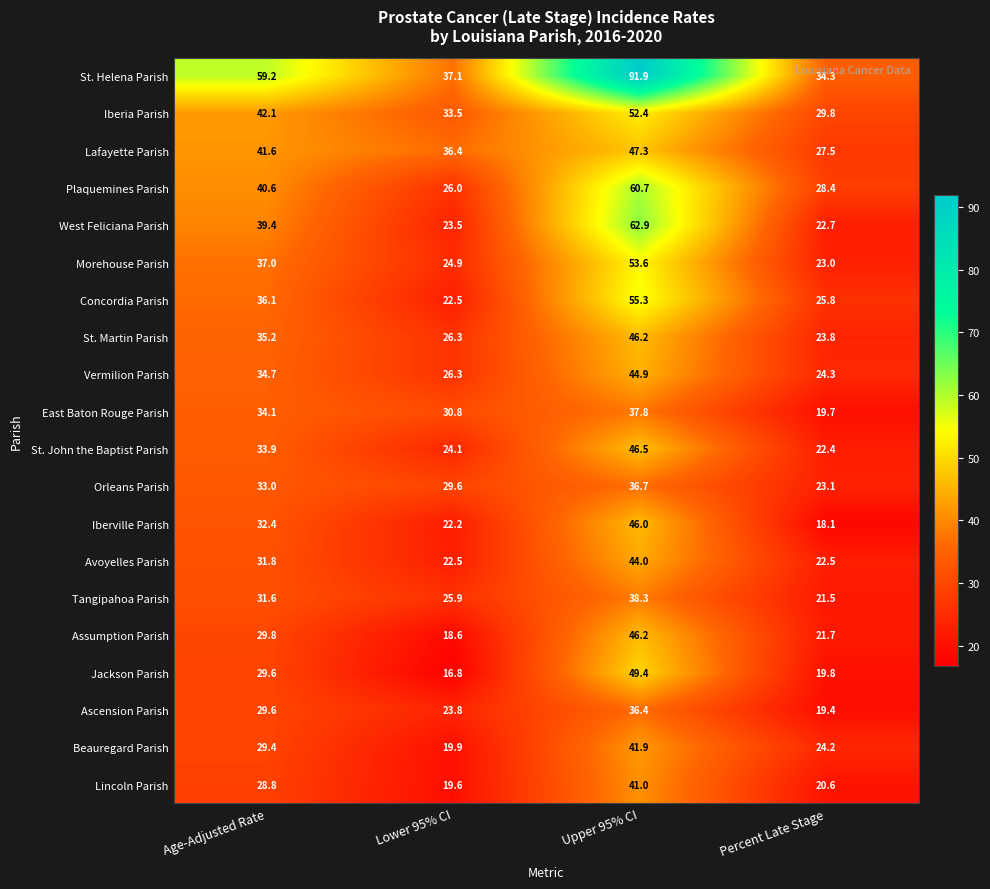

At which category is the sum across all series the highest?

Upper 95% CI